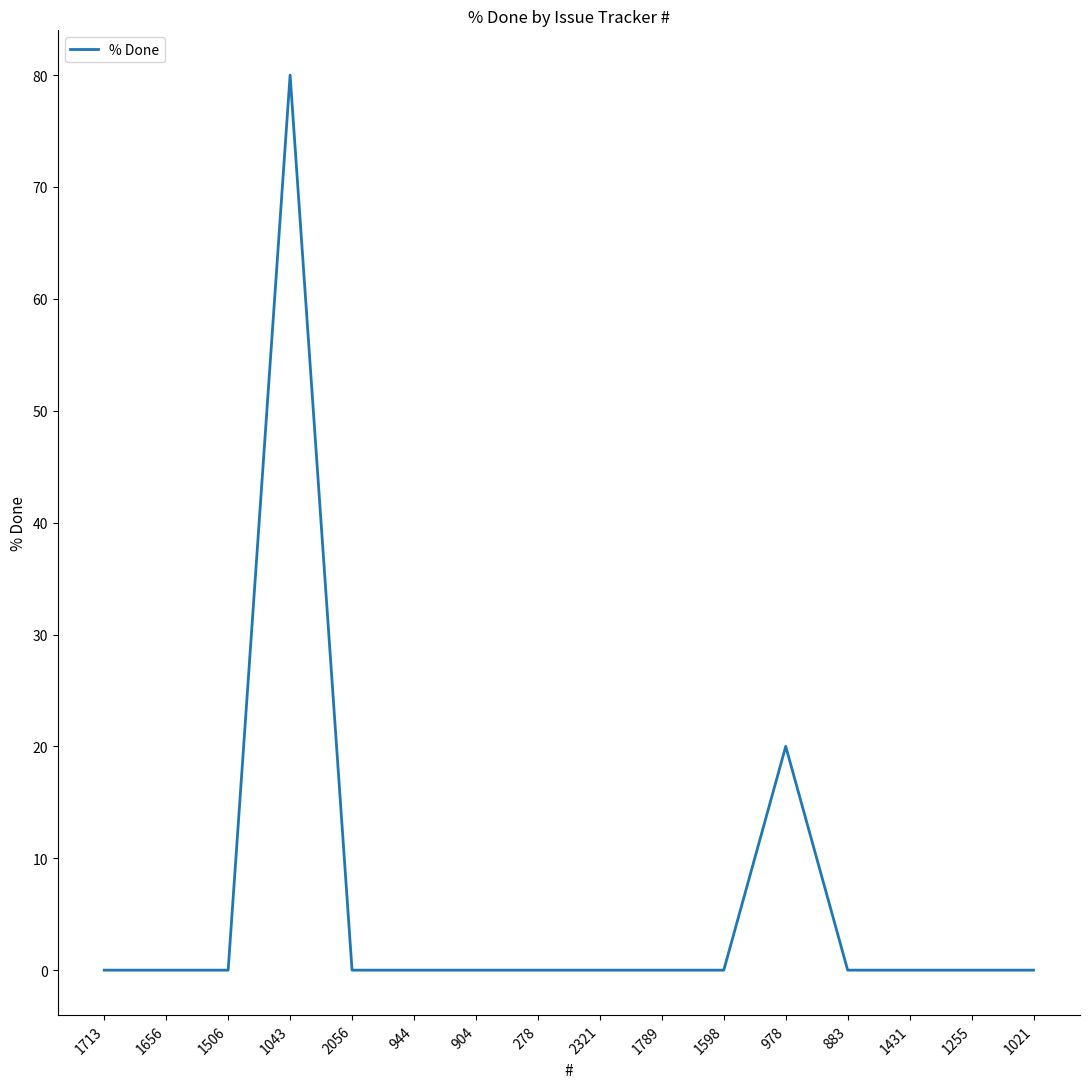

What is the difference between the second highest and minimum values?

20